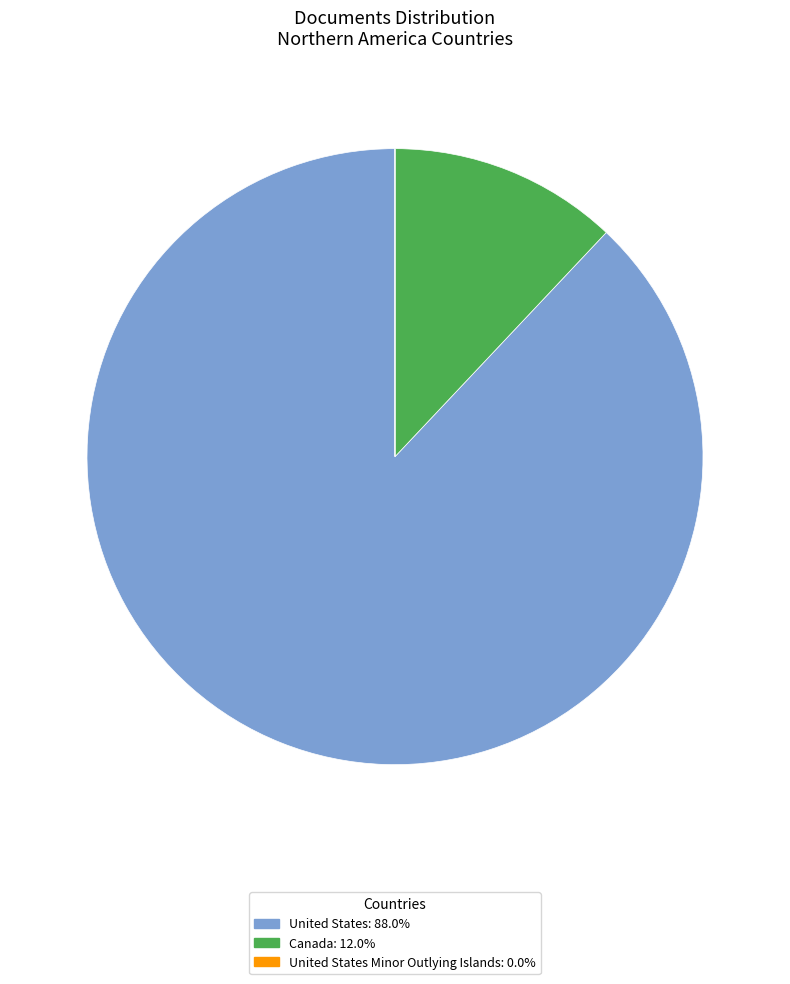

Is the sum of Canada: 12.0% and United States: 88.0% greater than half?

Yes